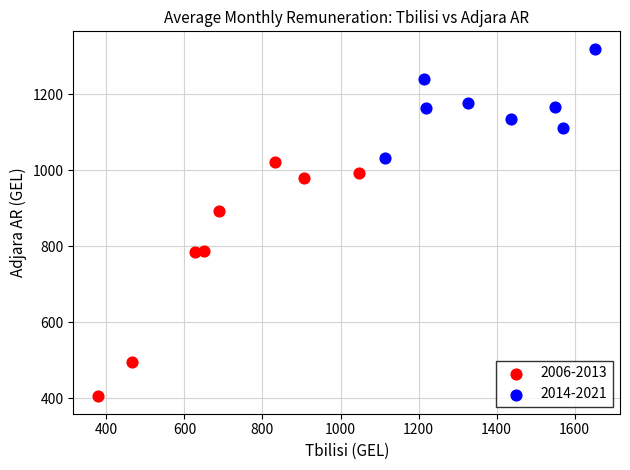

Which series contains the highest Y value?

2014-2021